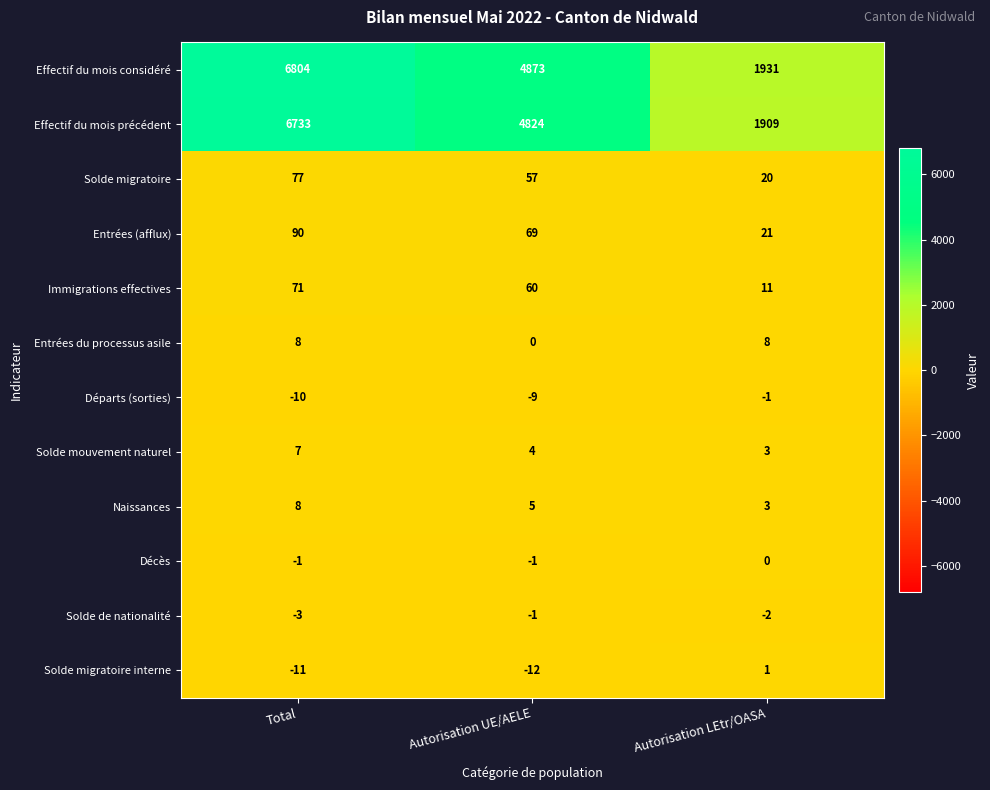

What is the smallest value displayed?

-12